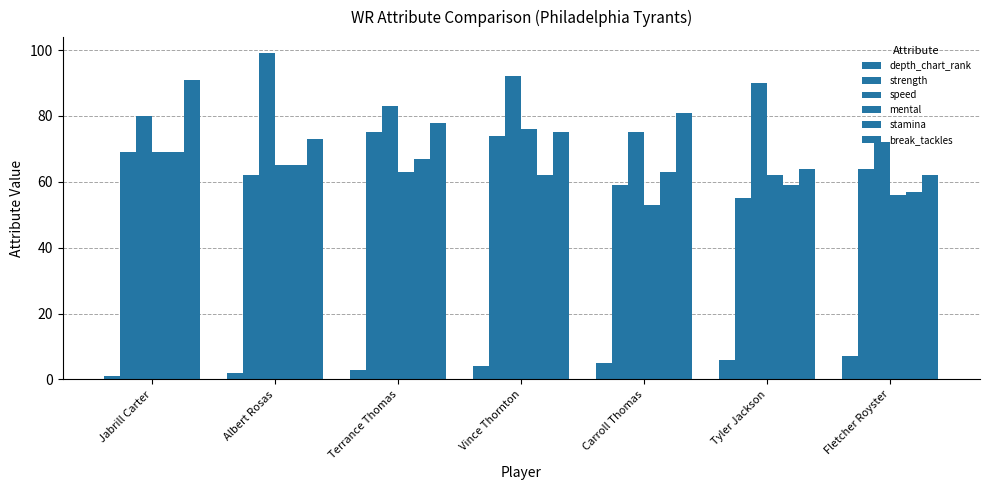

At Terrance Thomas, list the series in order from largest to smallest.

speed, break_tackles, strength, stamina, mental, depth_chart_rank